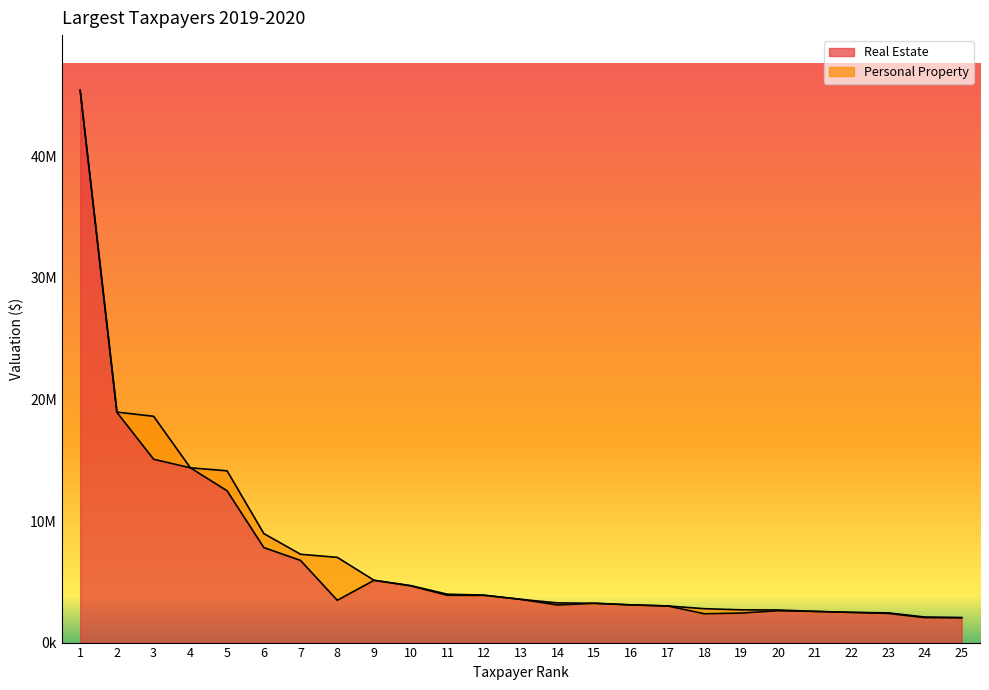

Which category has the highest value across all series?

1